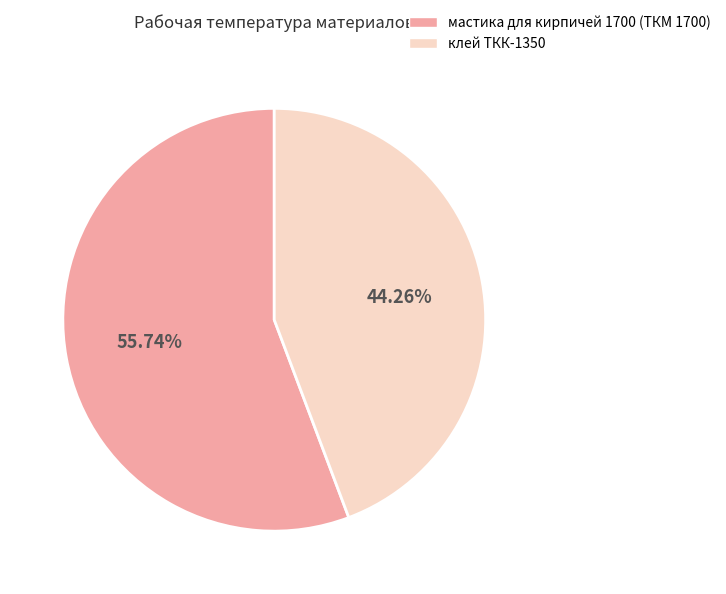

Which slice is the smallest?

клей ТКК-1350